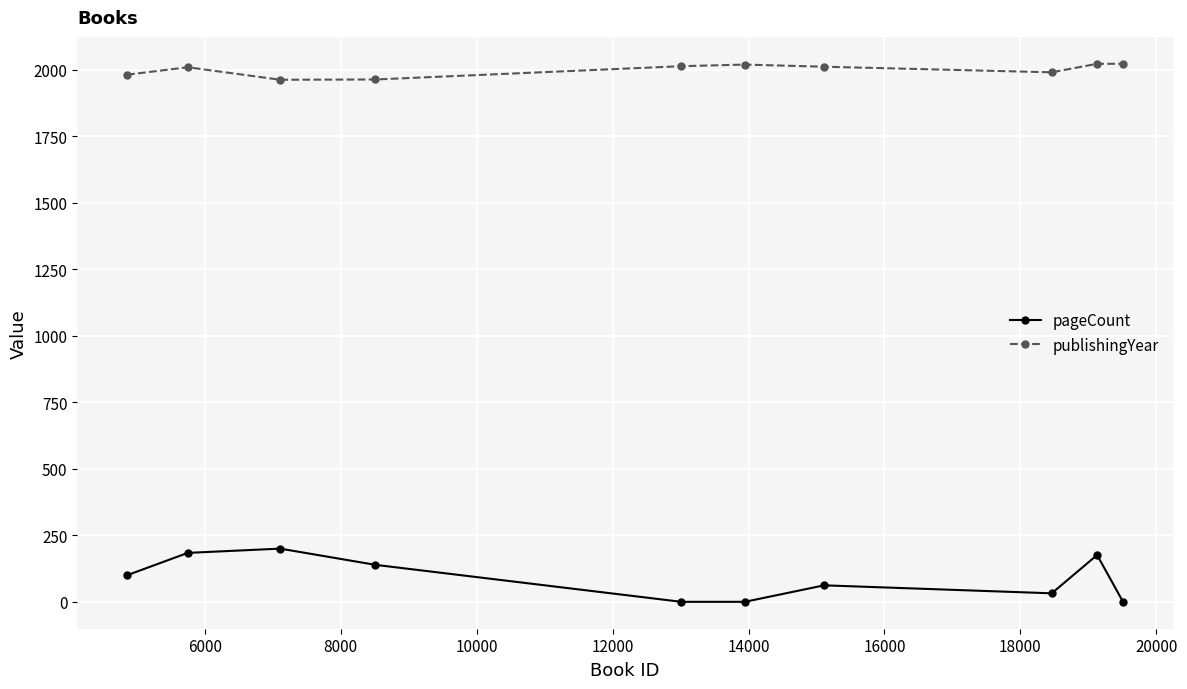

Rank the series by their maximum value, from highest to lowest.

publishingYear, pageCount